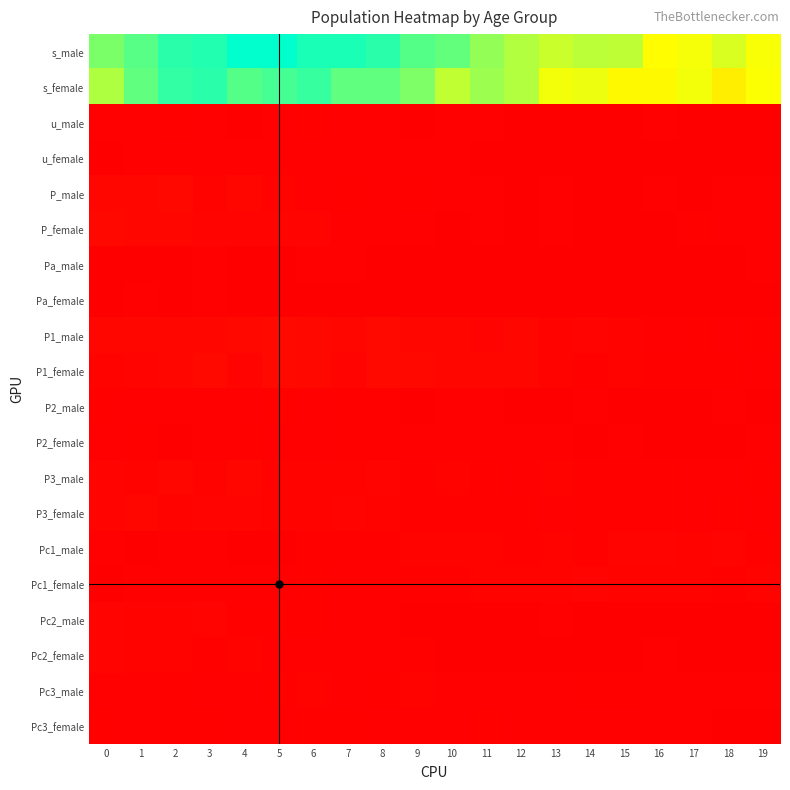

Which has a higher value, 9 or 7?

7